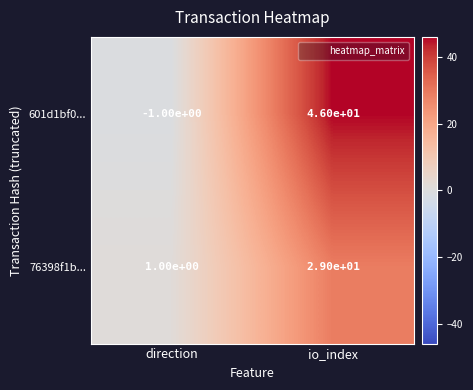

How many values in 601d1bf0... are below zero?

1